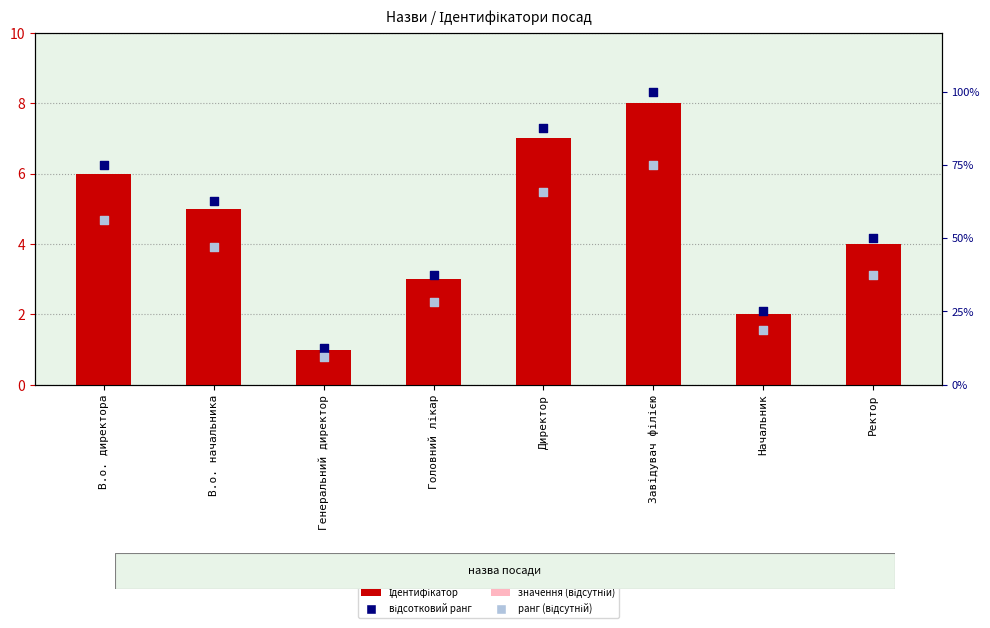

Is the value of ранг (відсутній) at Ректор greater than the value of Ідентифікатор at Ректор?

Yes